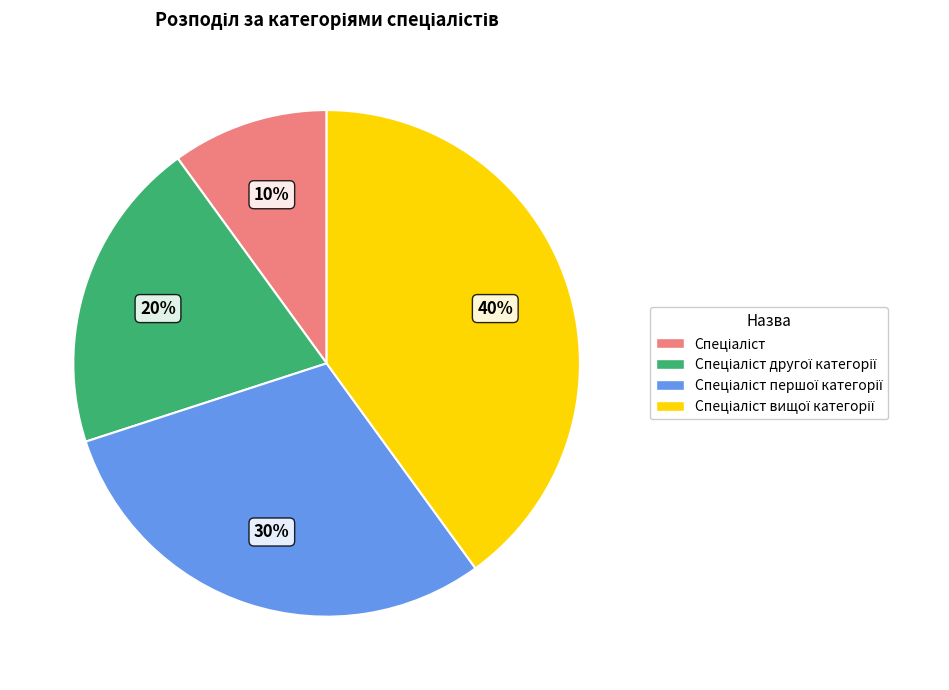

To the nearest percent, what is the average slice percentage?

25%